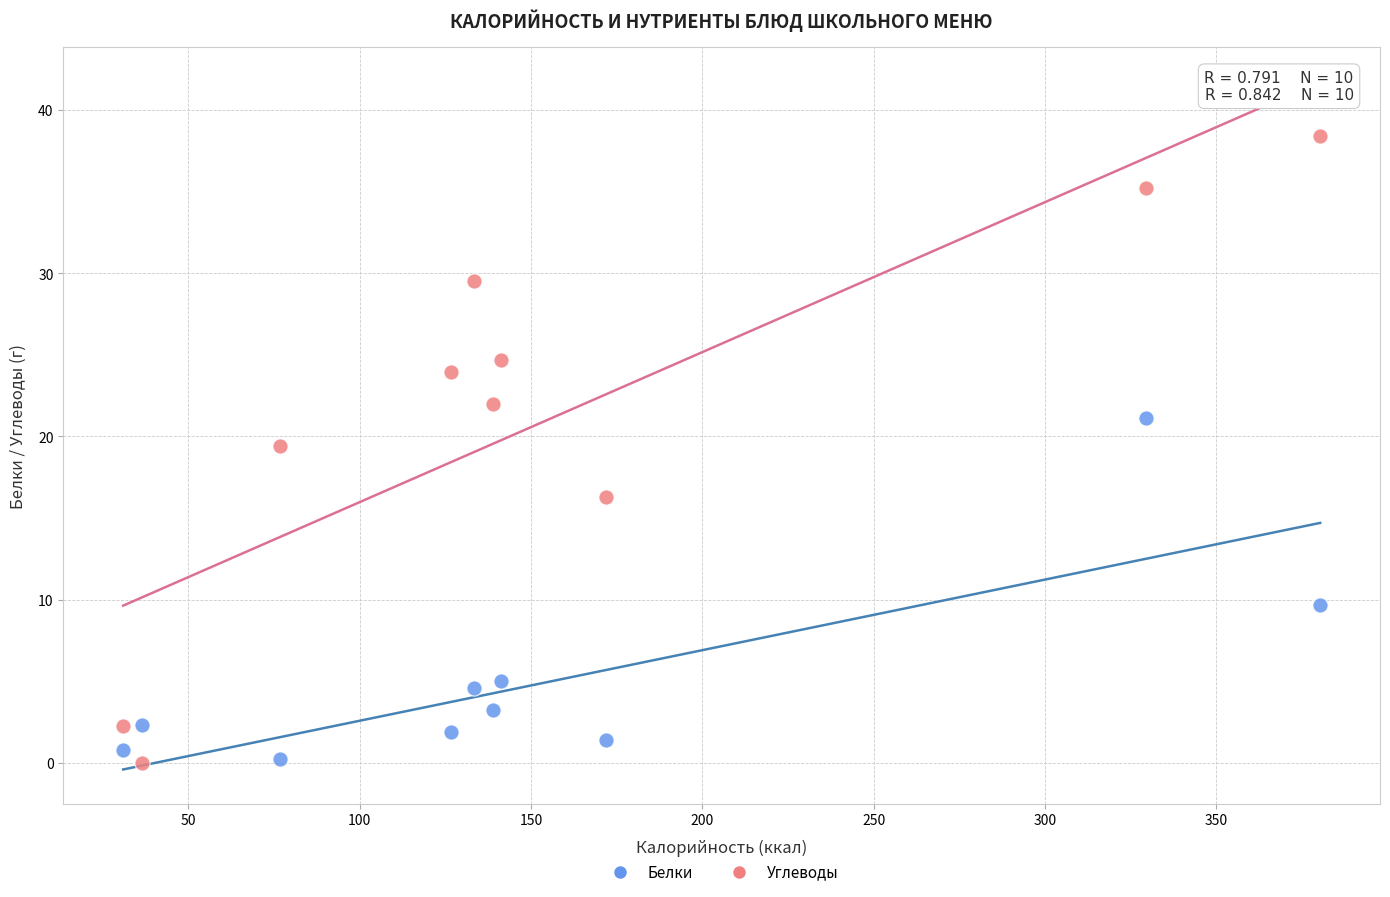

Across all data points, what is the range of X values (max minus min)?

349.3